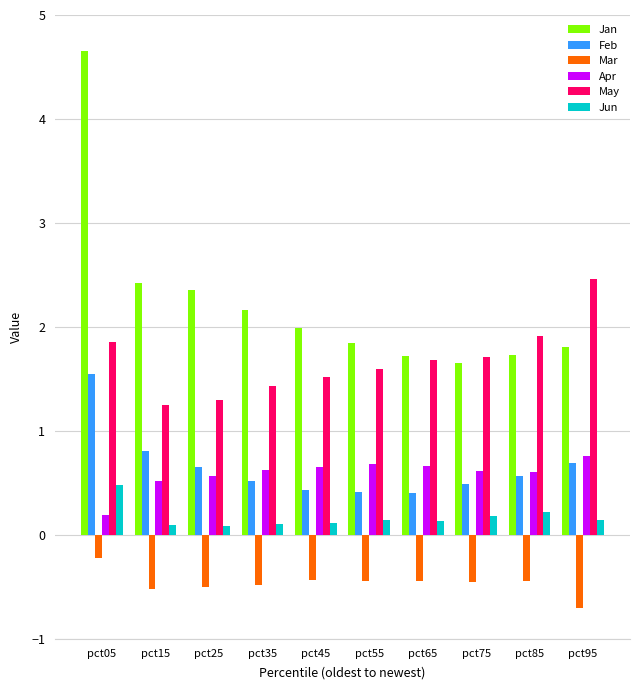

What is the average value of the Mar series?

-0.5